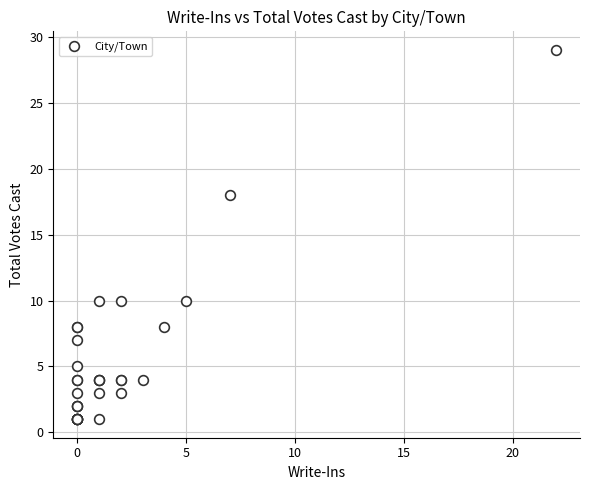

What Y value in the scatter plot is closest to 15?

18